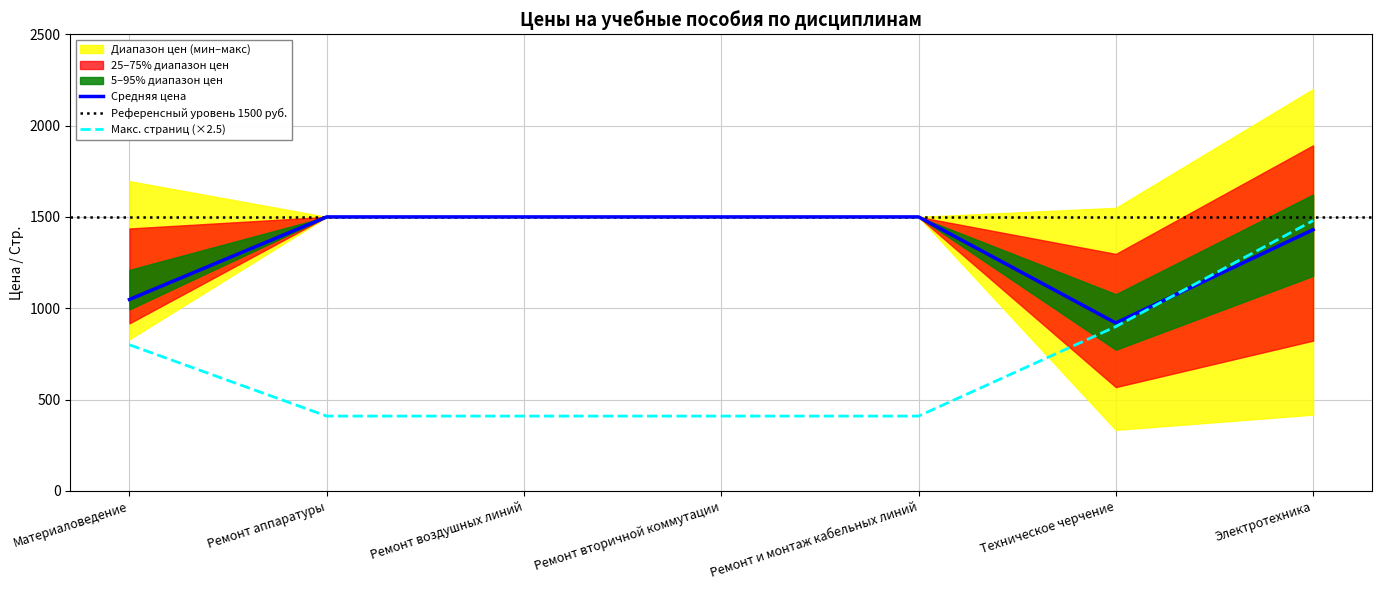

Is the value of Макс. страниц at Материаловедение greater than the value of Макс. цена (Цена) at Ремонт аппаратуры?

No